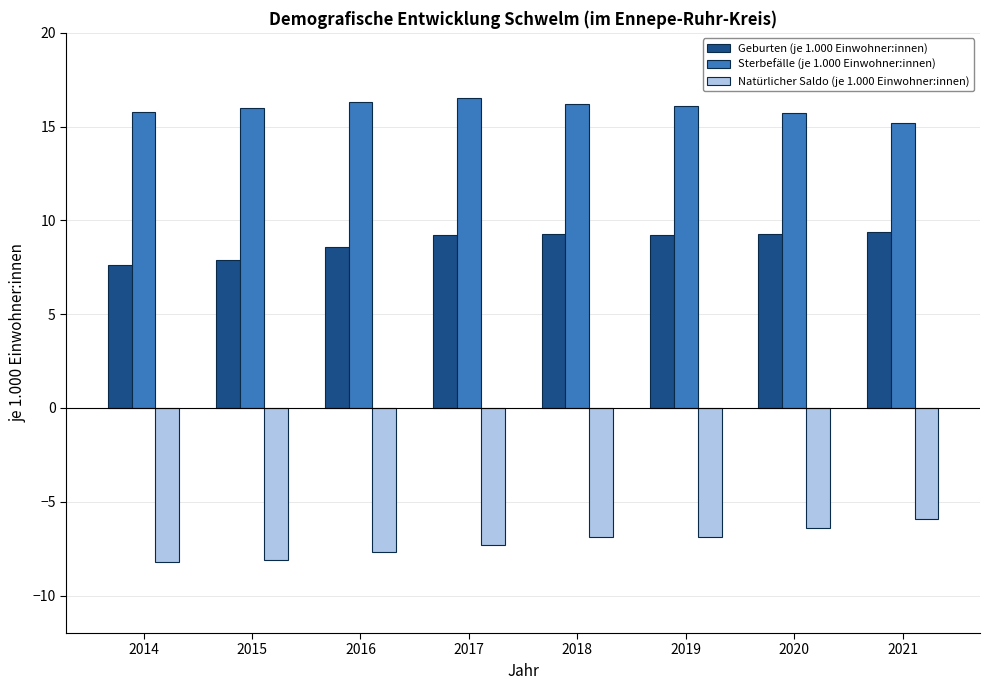

What is the highest value of the Sterbefälle (je 1.000 Einwohner:innen) series?

16.5